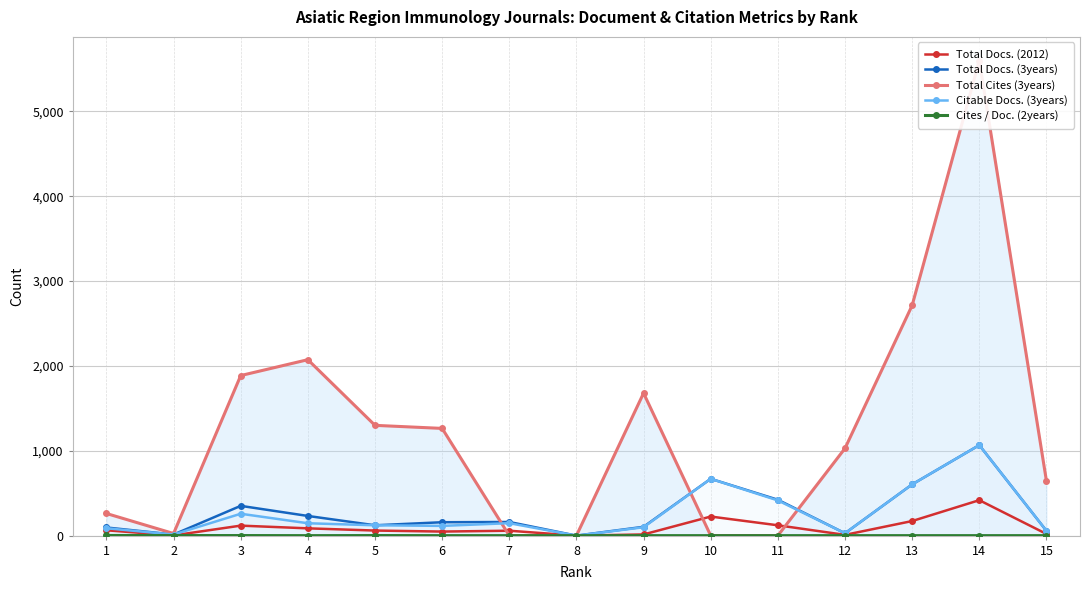

Between 13 and 1, which is larger?

13